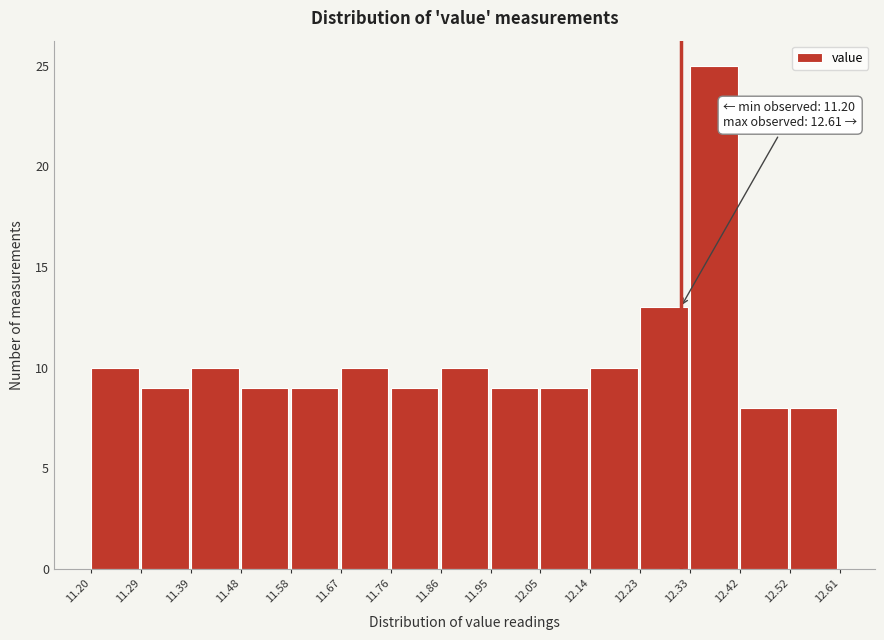

Which range on the x-axis has the tallest bar?

12.33 to 12.42